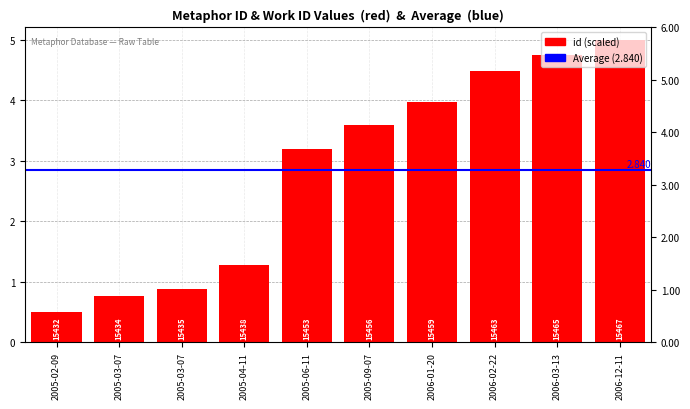

Reading left to right, transcribe all the data shown in this chart.

2005-02-09=0.5	2005-03-07=0.8	2005-03-07=0.9	2005-04-11=1.3	2005-06-11=3.2	2005-09-07=3.6	2006-01-20=4.0	2006-02-22=4.5	2006-03-13=4.7	2006-12-11=5.0